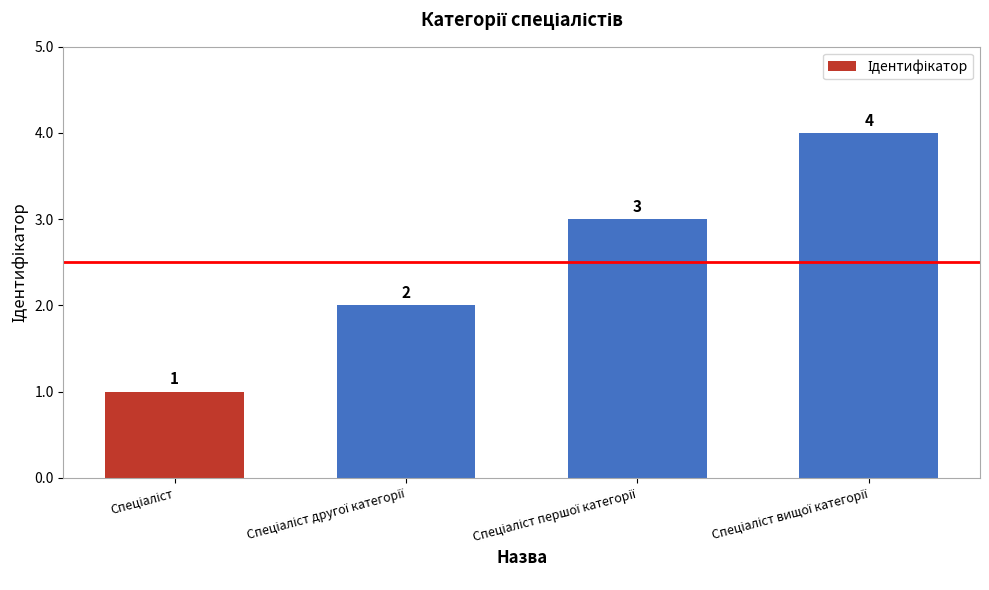

What is the value of the 4th bar from the left?

4